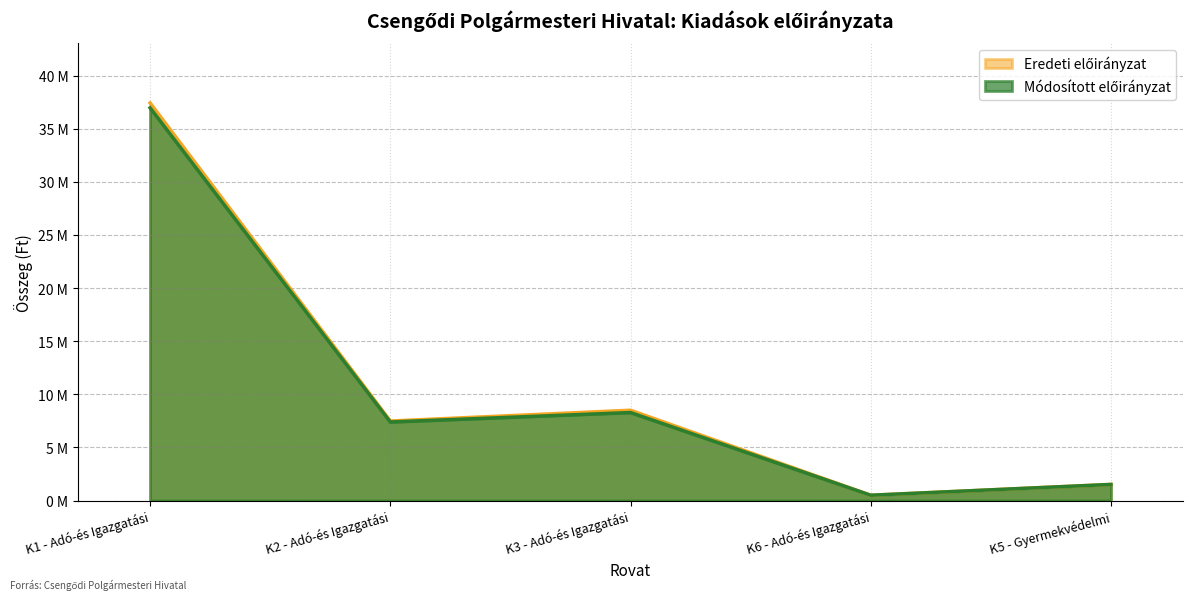

True or false: Eredeti előirányzat and Módosított előirányzat intersect in this chart.

False